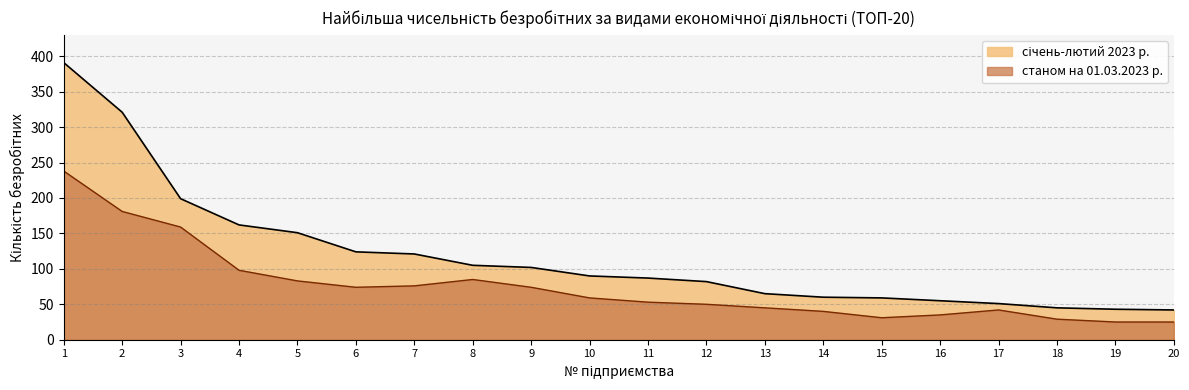

Reading right to left, extract all data points from this chart.

січень-лютий 2023 р.: 20=42	19=43	18=45	17=51	16=55	15=59	14=60	13=65	12=82	11=87	10=90	9=102	8=105	7=121	6=124	5=151	4=162	3=199	2=321	1=391
станом на 01.03.2023 р.: 20=25	19=25	18=29	17=42	16=35	15=31	14=40	13=45	12=50	11=53	10=59	9=74	8=85	7=76	6=74	5=83	4=98	3=159	2=181	1=238